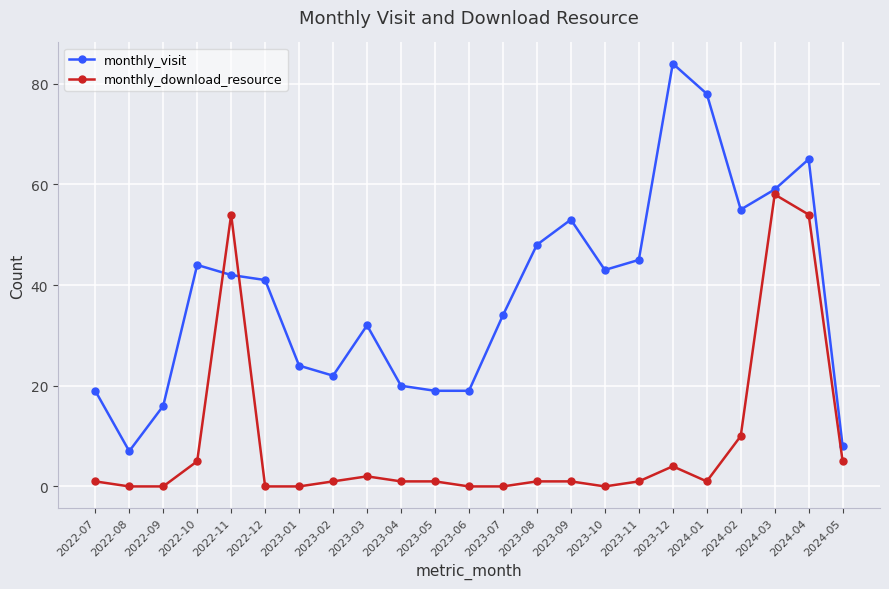

How many lines are shown in the chart?

2